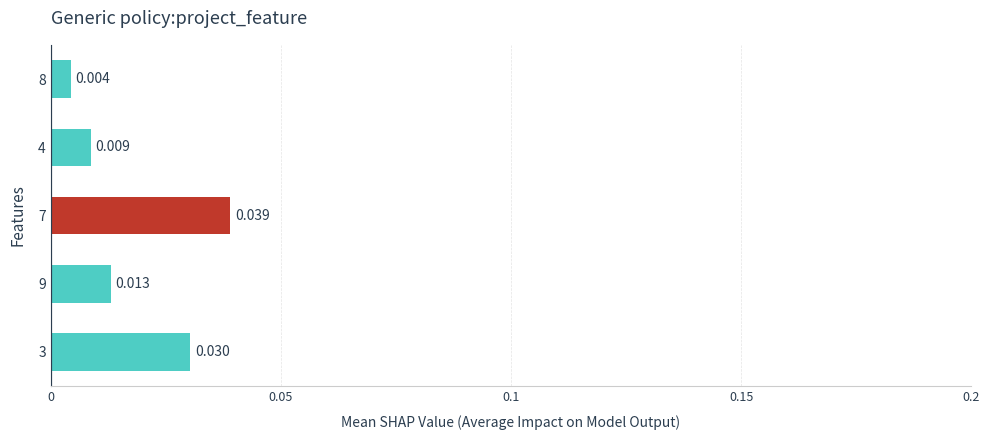

How many categories are shown in the chart?

5